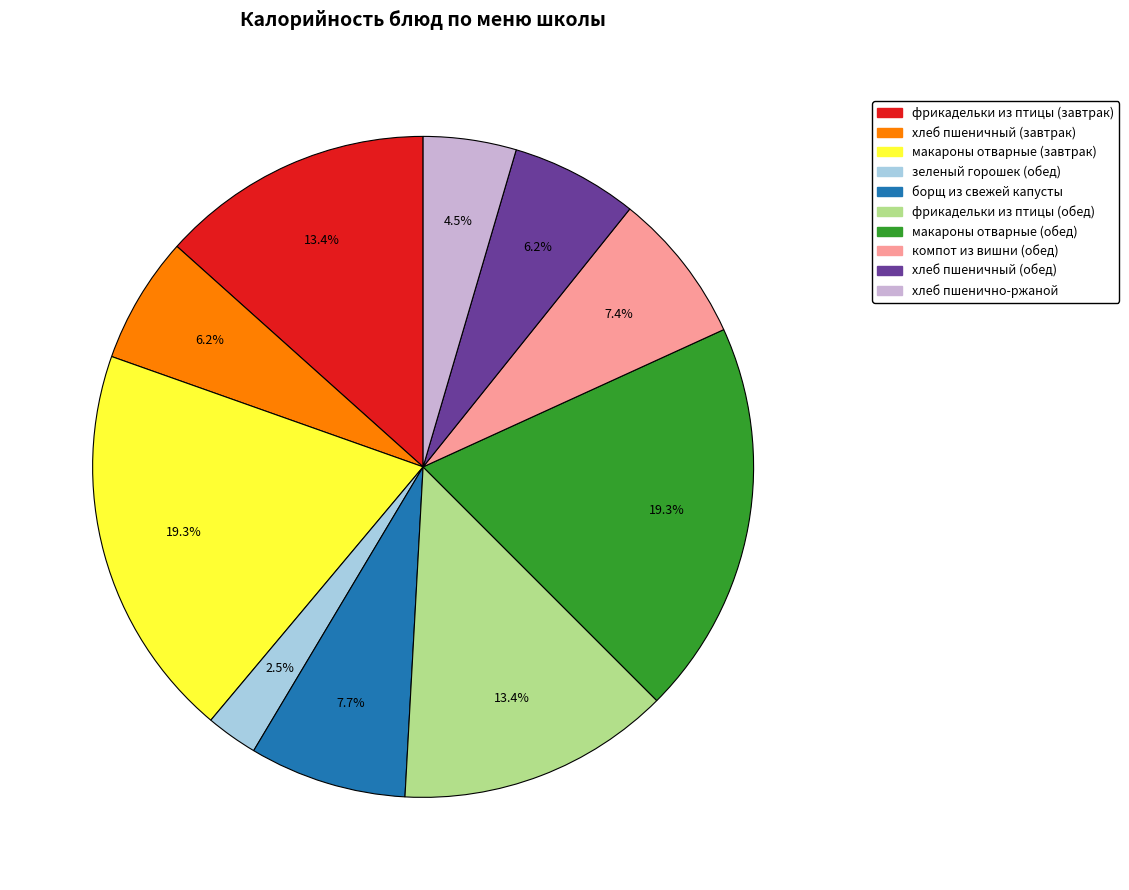

What percentage is NOT represented by компот из вишни (обед)?

92.6%